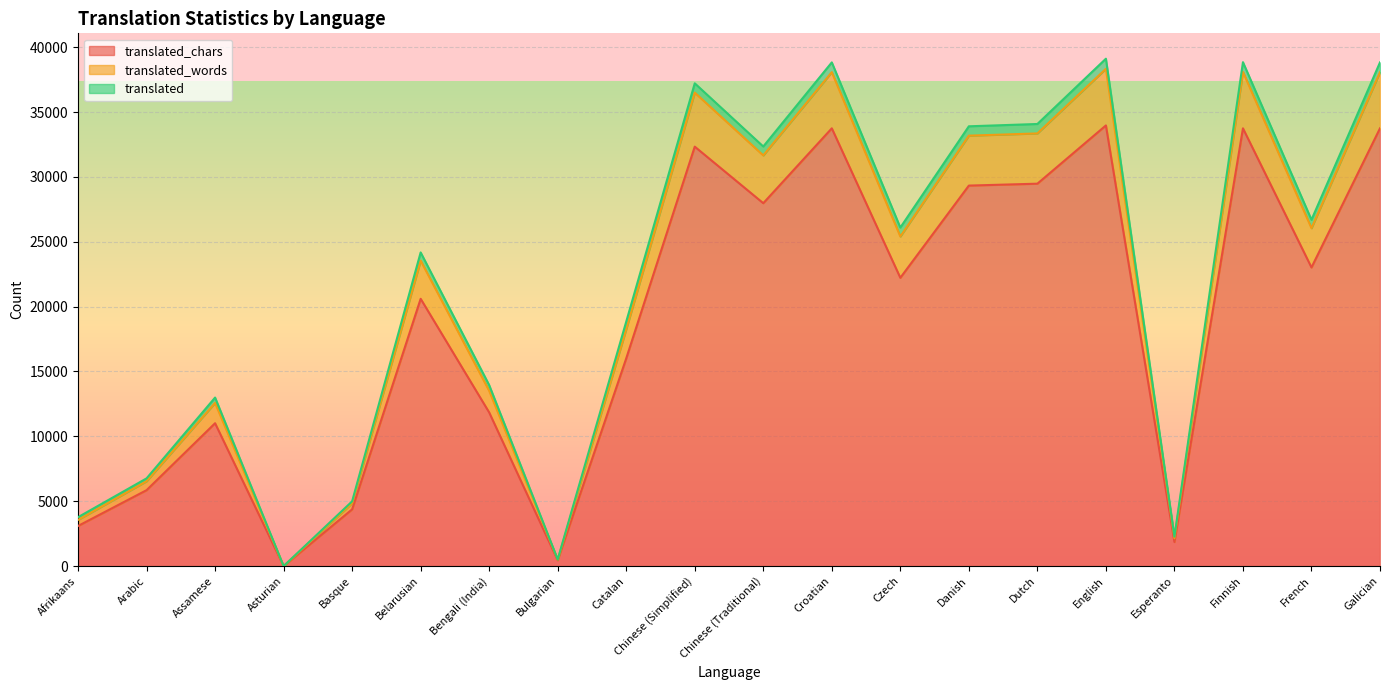

At how many categories does at least one series exceed 33030?

7